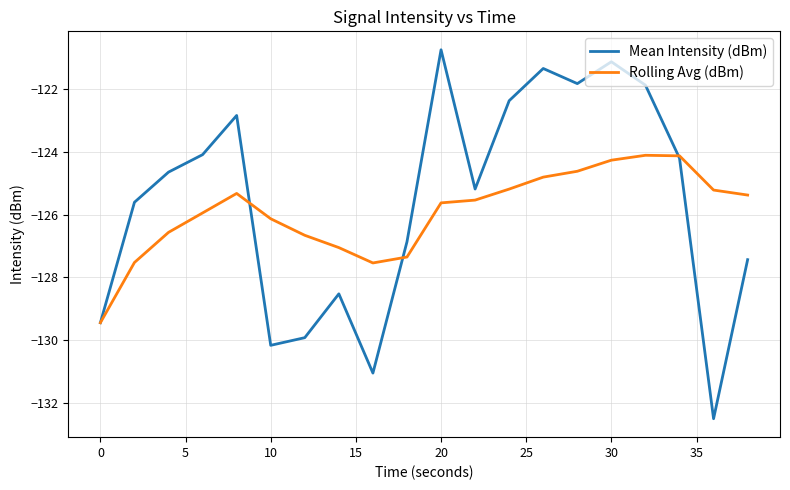

What is the minimum value for Rolling Avg (dBm)?

-129.4